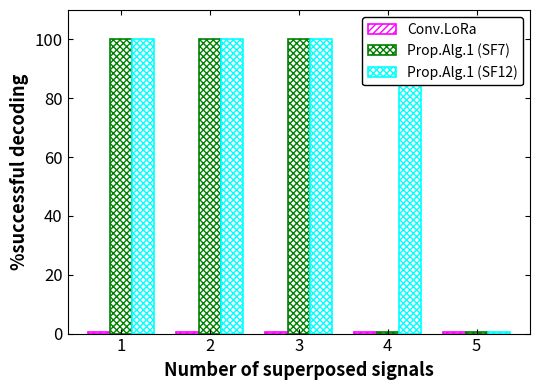

Between 5 and 3, which is larger?

5